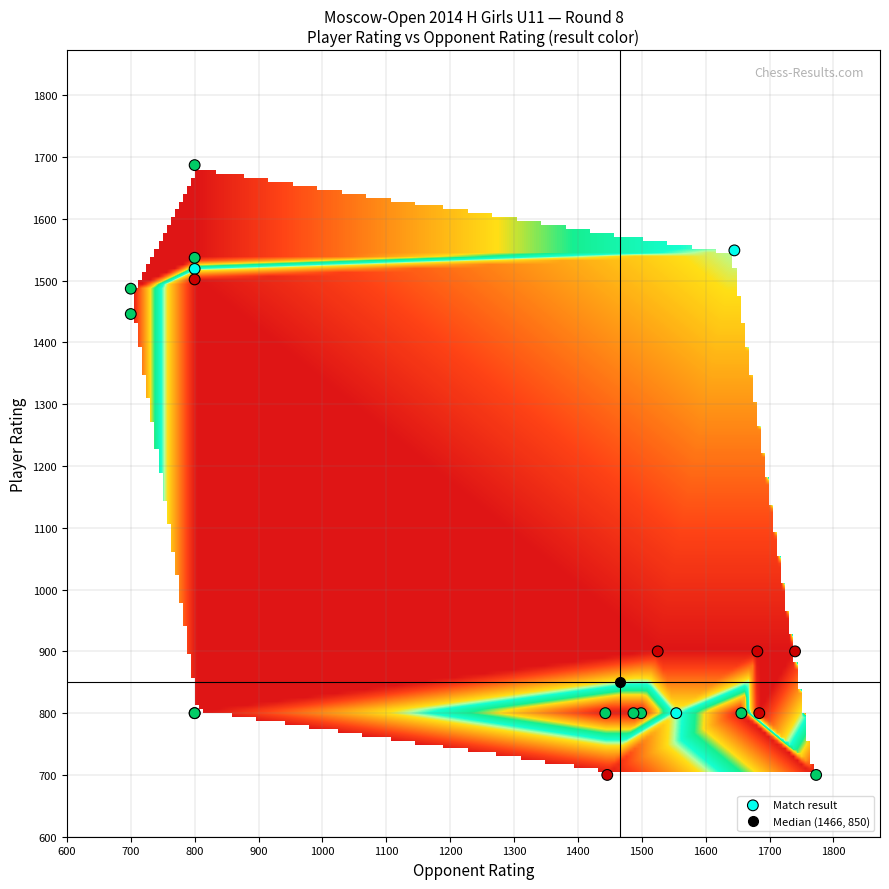

What Y value in the scatter plot is closest to 1193?

1446